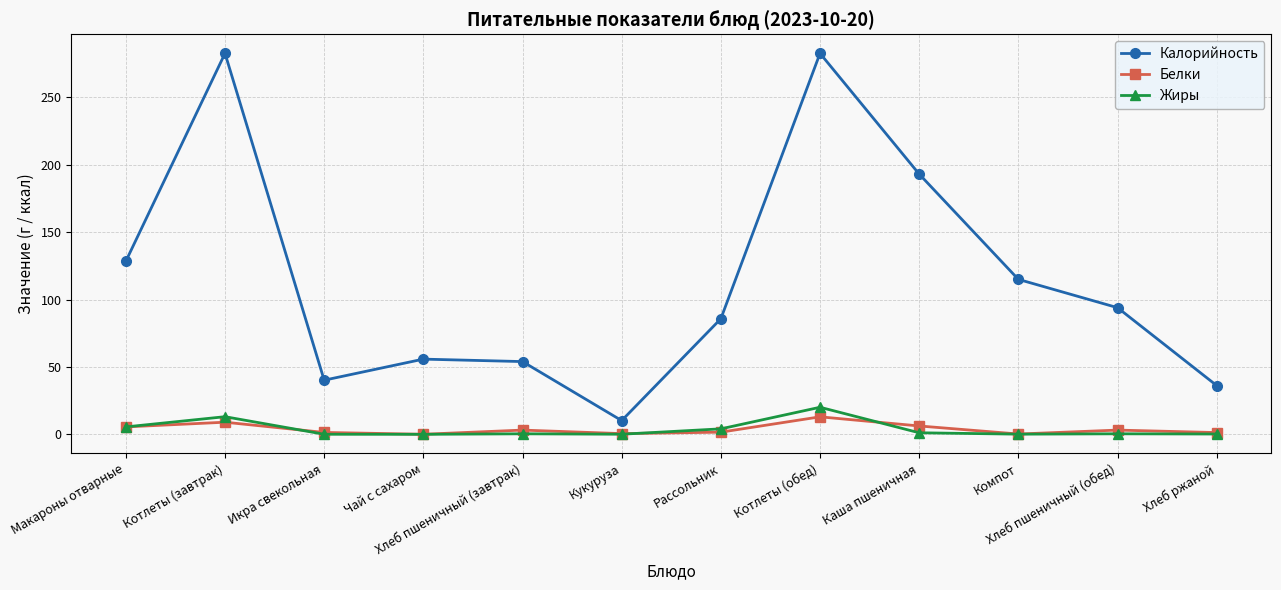

What is the value of the Белки point at the 3rd from the left?

1.4